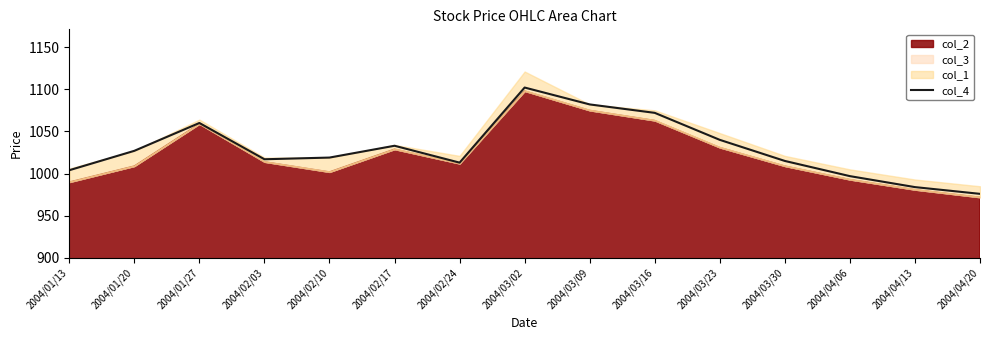

Count the number of values greater than 1019.

7